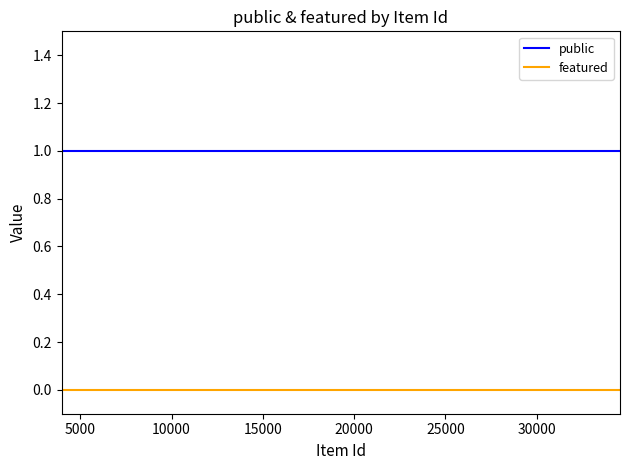

True or false: featured and public cross at least once.

False